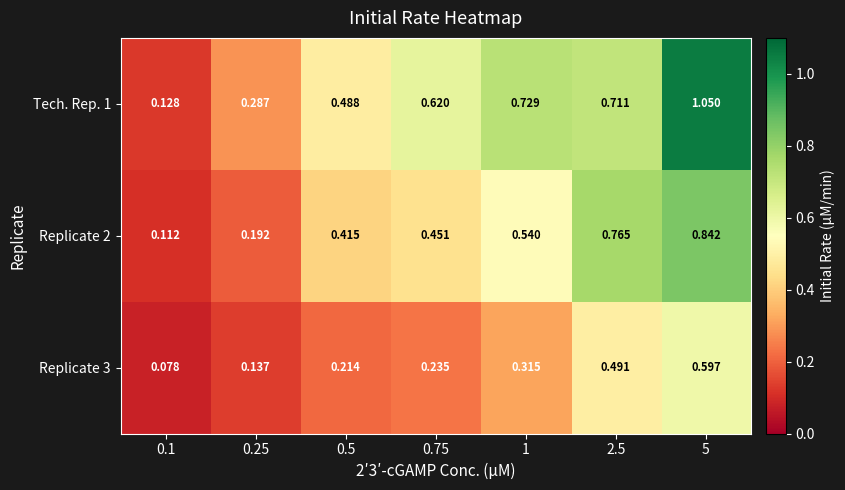

Is the value of Tech. Rep. 1 at 2.5 greater than the value of Replicate 2 at 2.5?

No